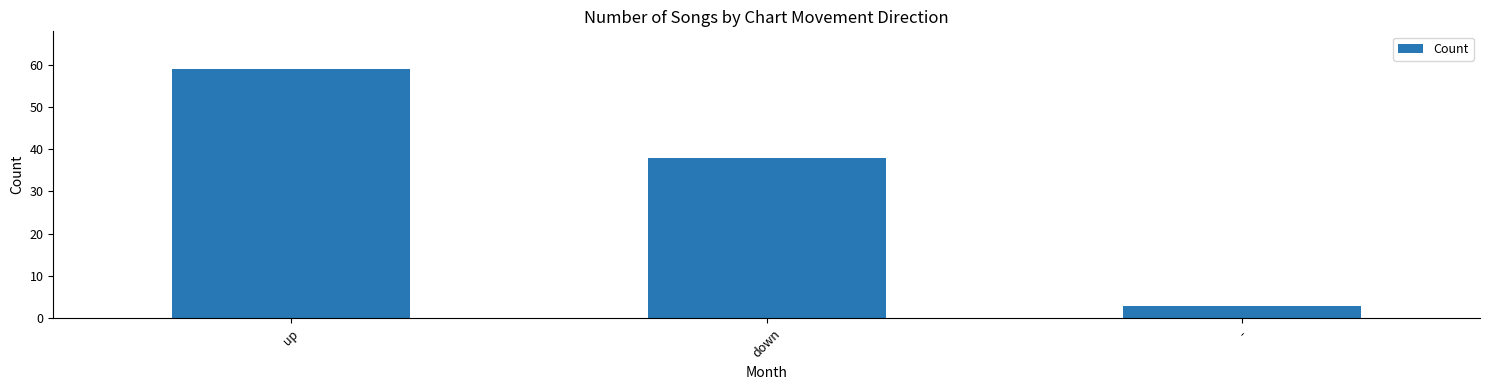

The chart shows a value of 38 at down. True or false?

True